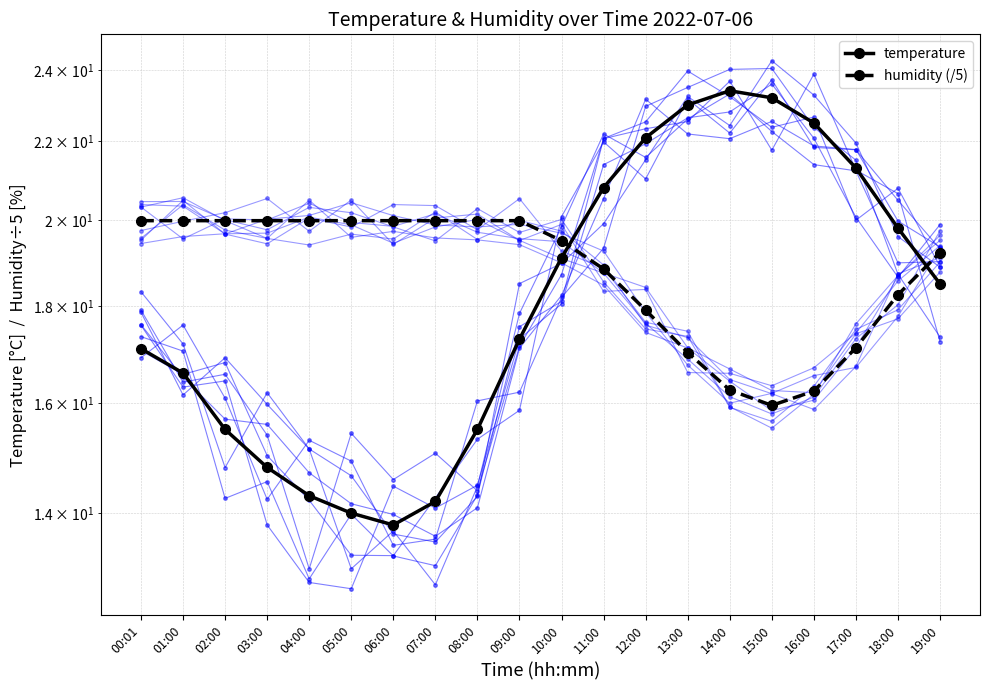

The value of temperature at 09:00 is 17.3. True or false?

True